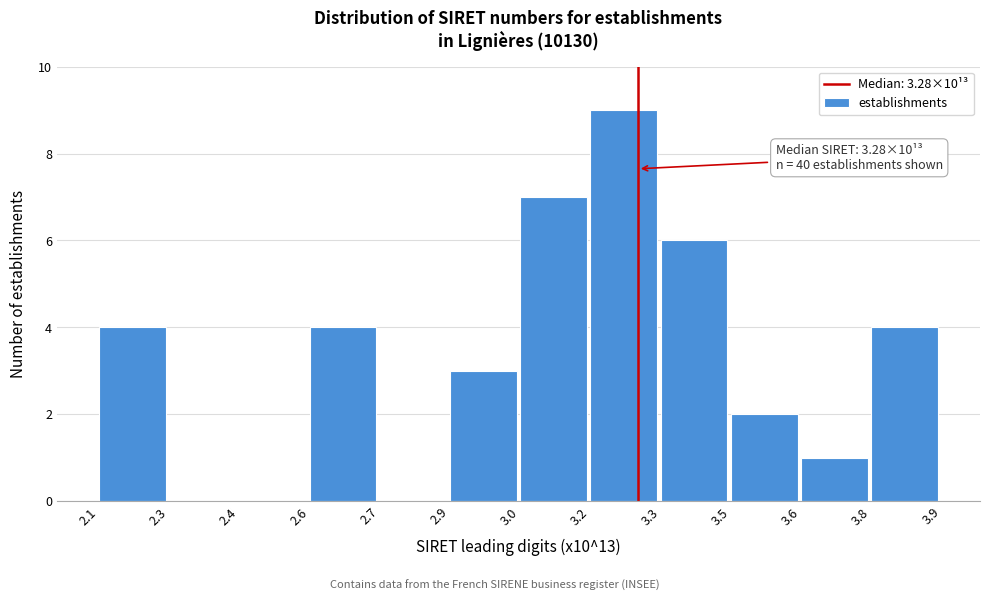

Reading left to right, what are all the values shown in this chart?

2.1=4	2.3=0	2.4=0	2.6=4	2.7=0	2.9=3	3.0=7	3.2=9	3.3=6	3.5=2	3.6=1	3.8=4